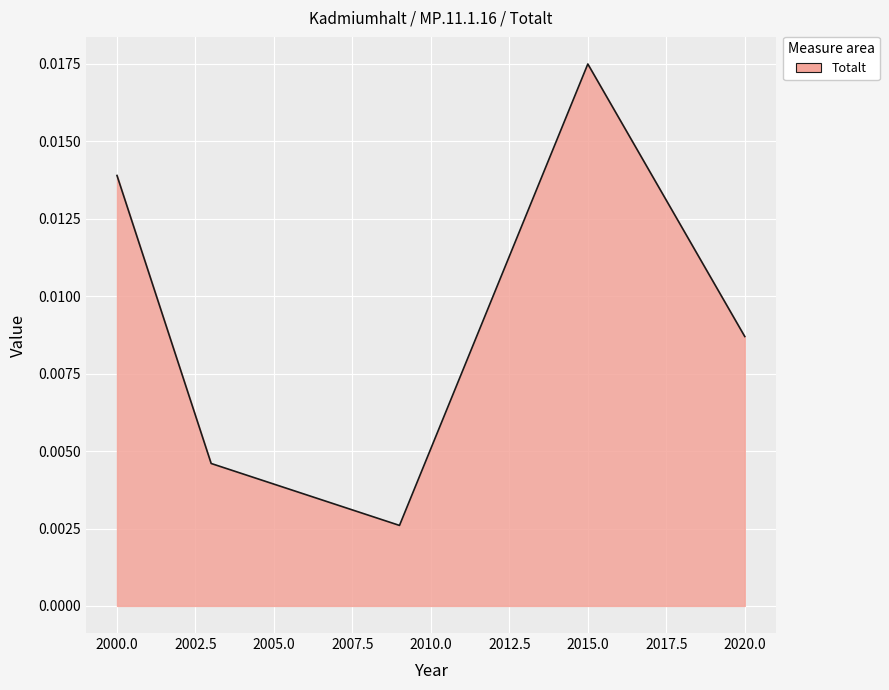

Does the chart have visible grid lines?

Yes